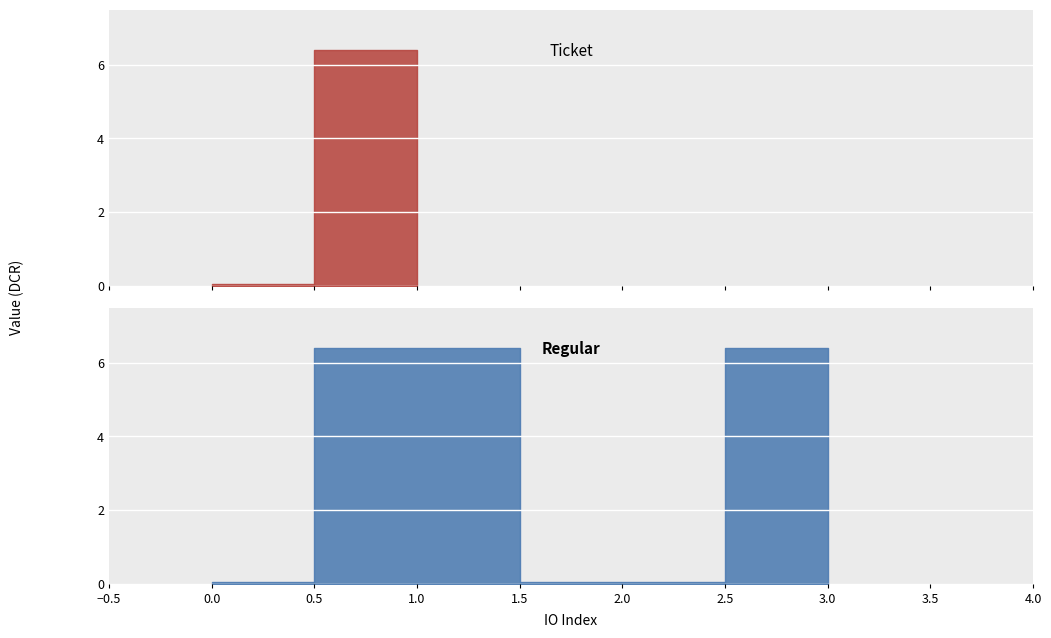

True or false: the data has more than 0 interior local peaks.

True